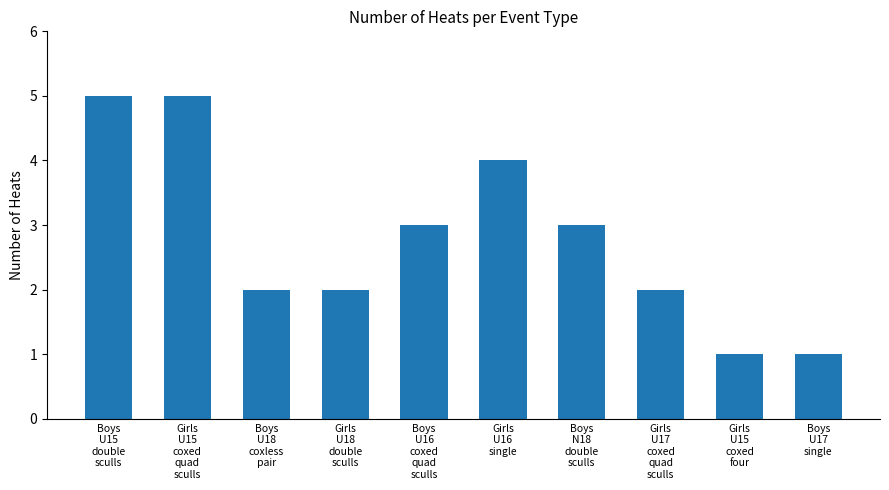

What is the change in value from Girls
U15
coxed
quad
sculls to Girls
U17
coxed
quad
sculls?

-3